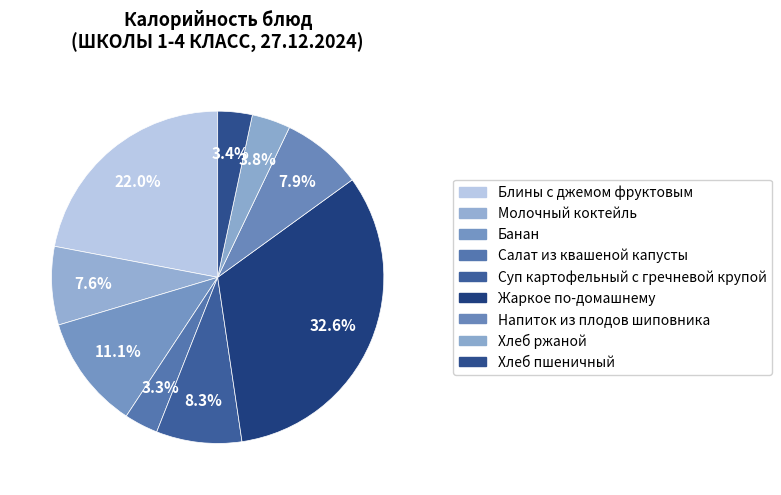

To the nearest percent, what is the difference between the Суп картофельный с гречневой крупой and Жаркое по-домашнему slice percentages?

24%